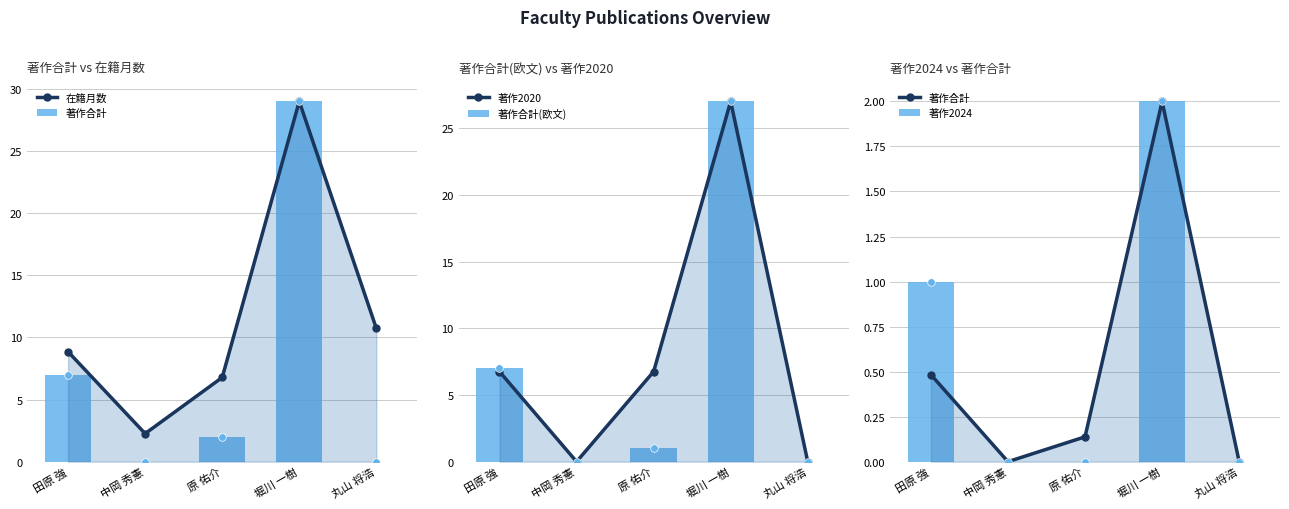

What is the total value across all series at 堀川 一樹?

87.0